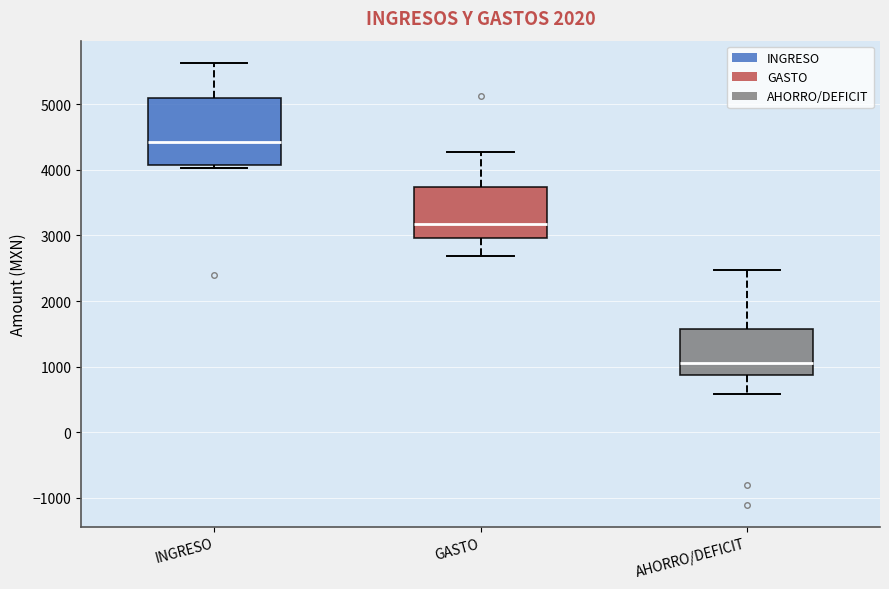

Reading left to right, transcribe this box plot: for each box, give where its median line is, the range the box spans, and where its two whiskers end, as read against the y-axis. The values are not printed on the chart, so give them approximately, as read against the axis.

INGRESO: median 4400, box 4100 to 5100, whiskers 4000 to 5600
GASTO: median 3200, box 3000 to 3700, whiskers 2700 to 4300
AHORRO/DEFICIT: median 1100, box 900 to 1600, whiskers 600 to 2500